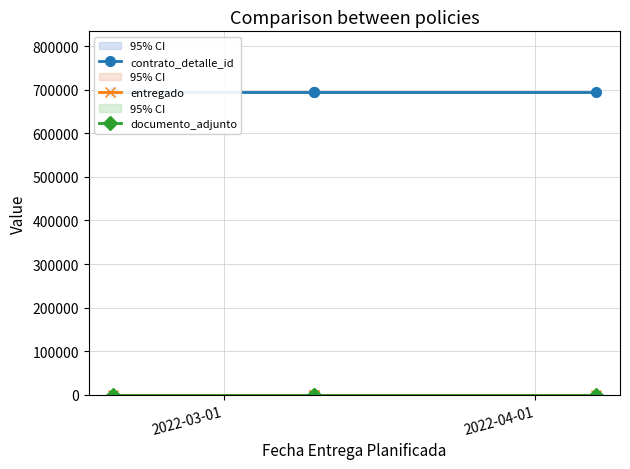

True or false: documento_adjunto has a value of 1 at 2022-03-01.

False